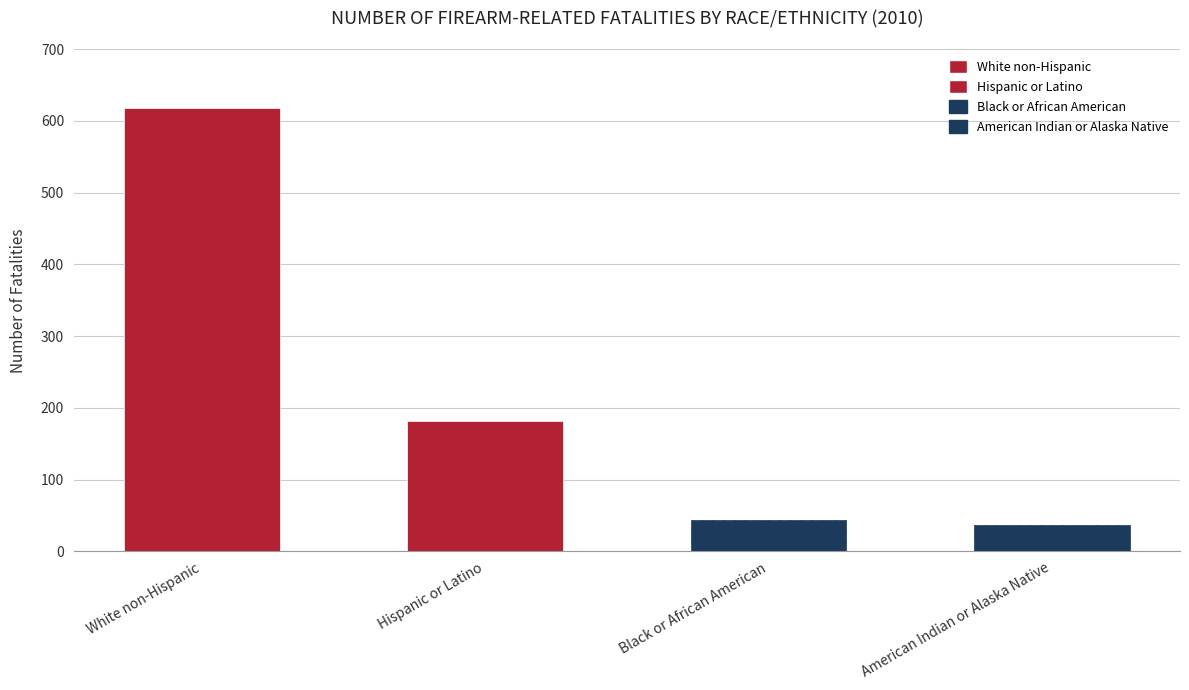

What is the difference between the maximum and minimum values?

581